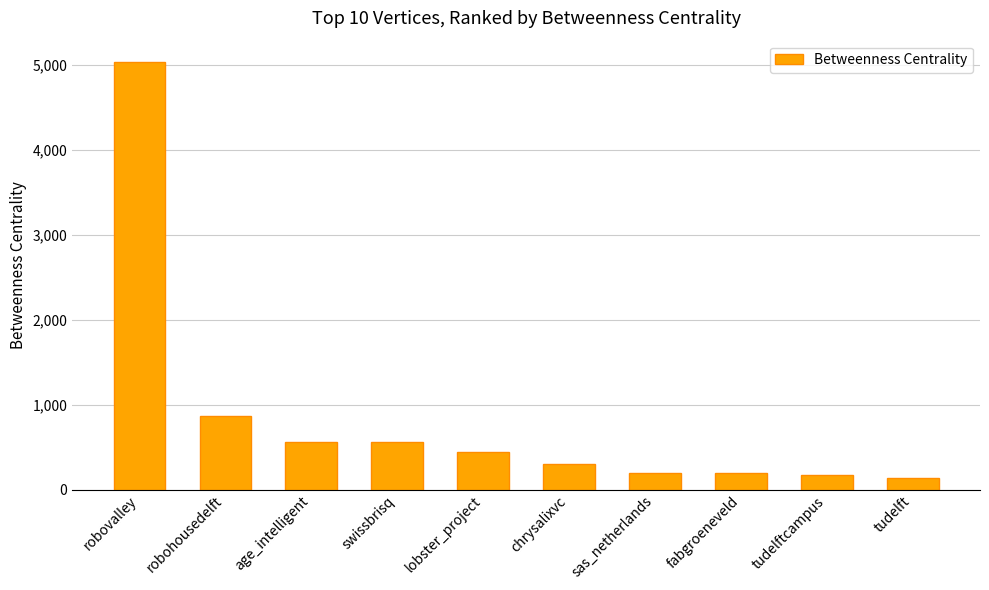

What is the sum of all values?

8471.2